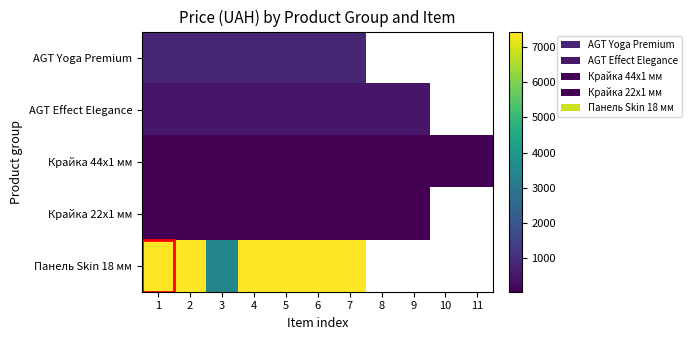

What value does the Крайка 44x1 мм series have at 5?

111.7